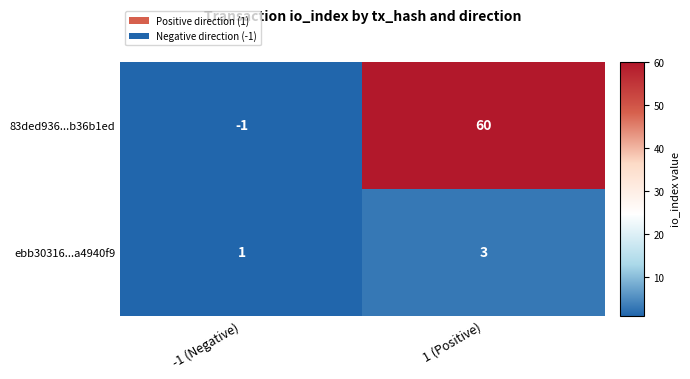

What is the average value of the 83ded936...b36b1ed series?

30